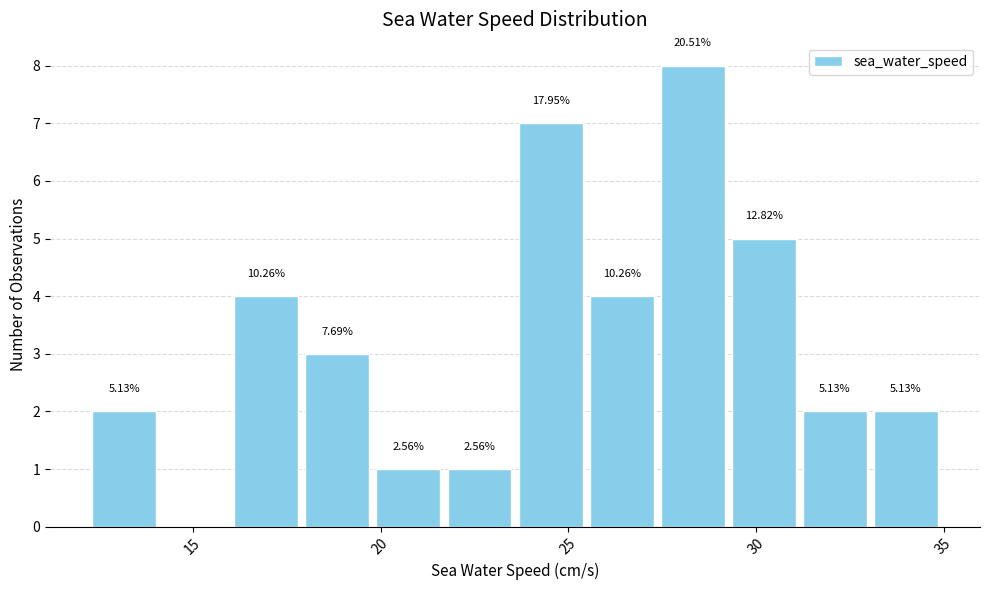

Read against the x-axis, roughly where is the centre of the tallest bar?

28.5